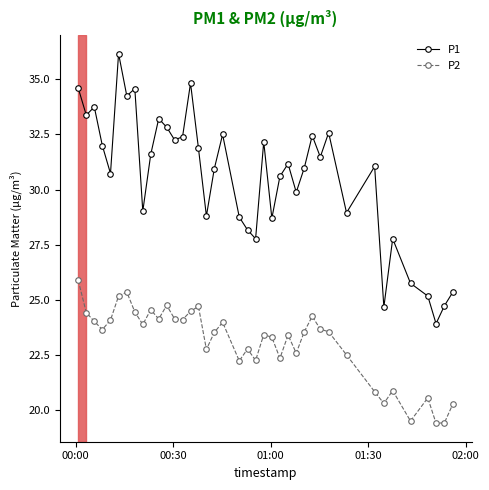

At how many categories does at least one series exceed 26?

34